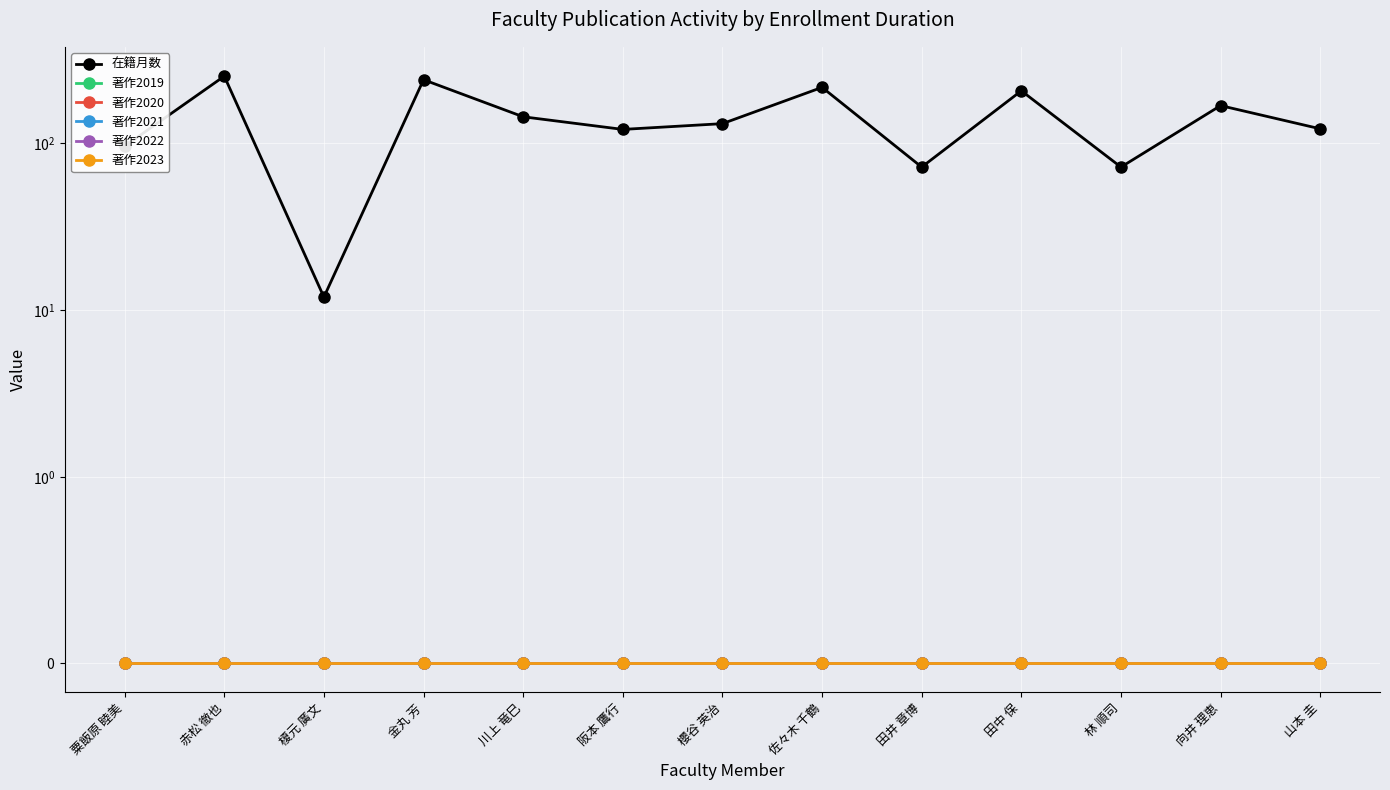

Does the chart display data point markers on the line(s)?

Yes